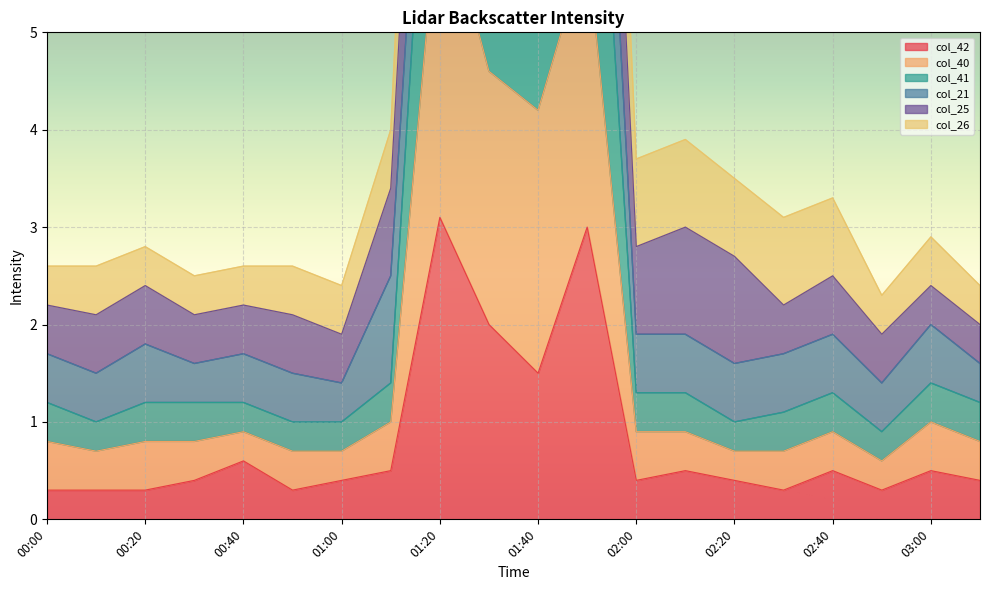

Which series has the largest total across all categories?

col_41